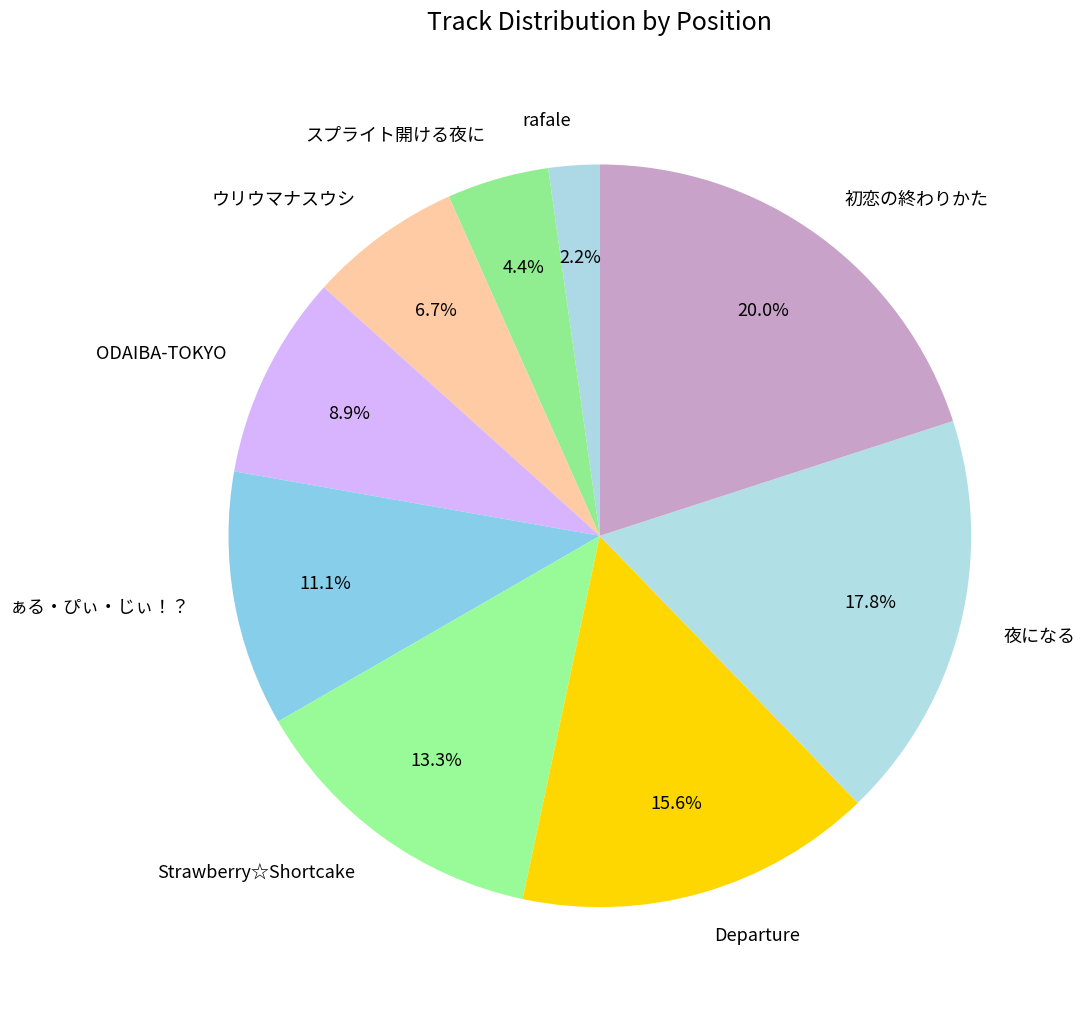

Count the number of slices in the pie.

9